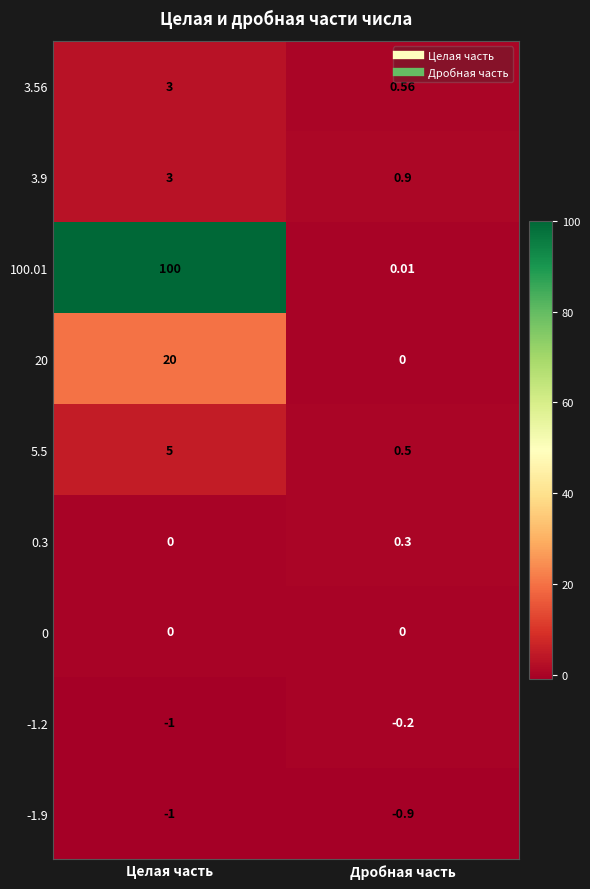

List the labels in order of -1.9 value, largest first.

Дробная часть, Целая часть